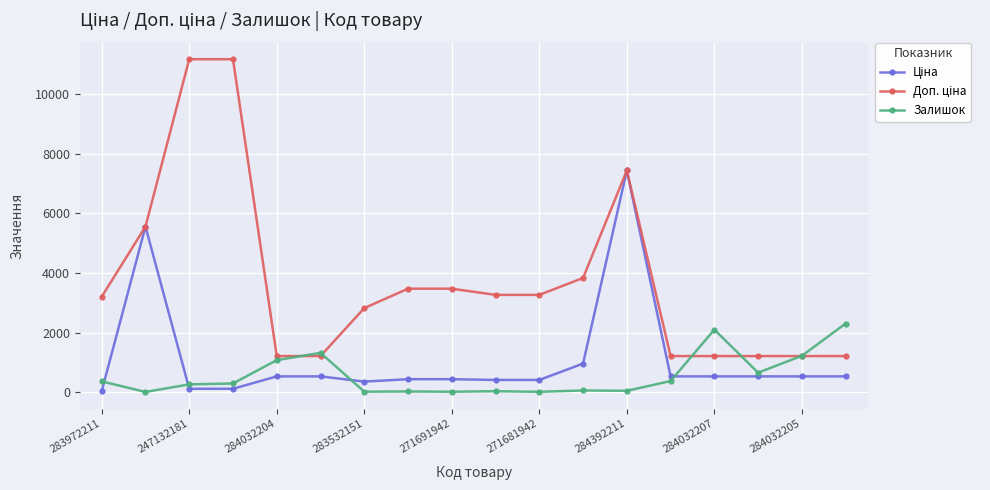

What is the value of the Залишок point at the 15th from the left?

2099.0